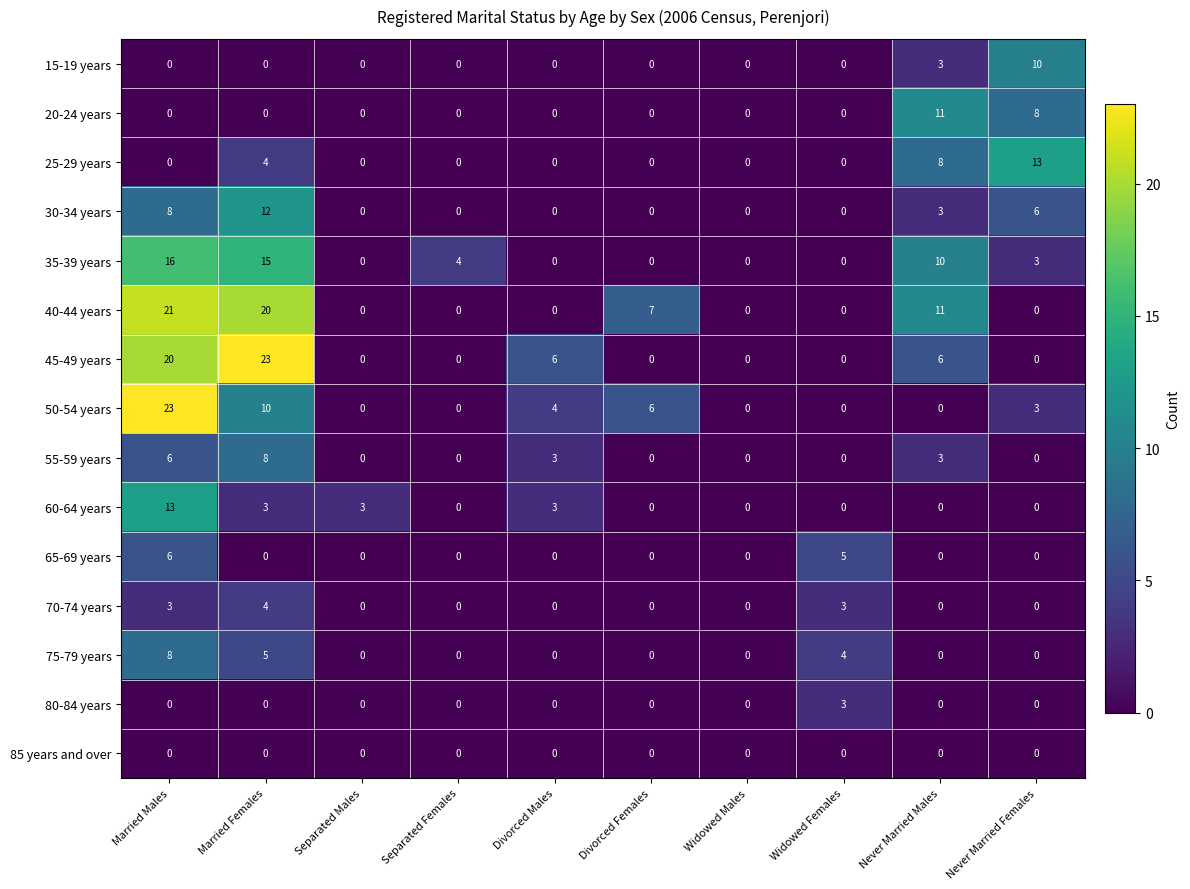

The 45-49 years series shows 3 at Divorced Males. True or false?

False